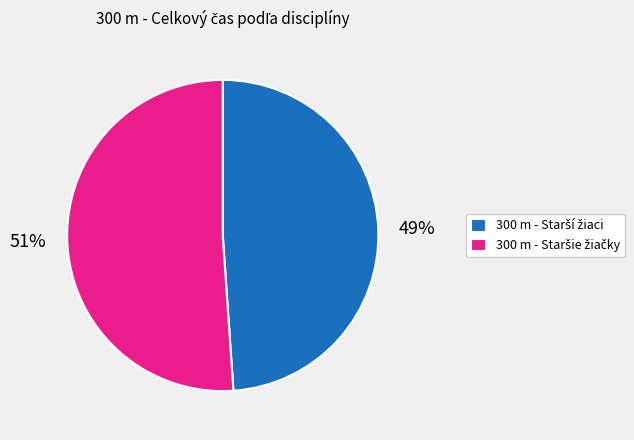

To the nearest percent, what is the difference between the largest and smallest slice percentages?

2%